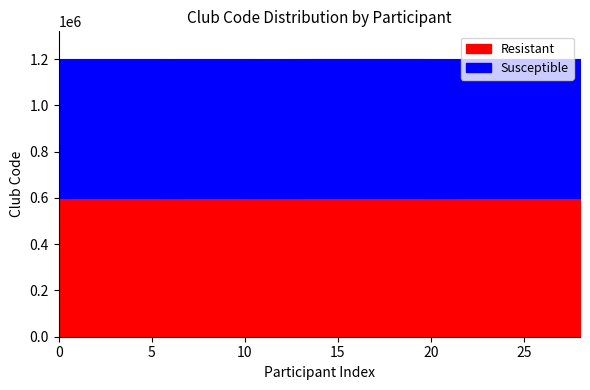

What is the difference between the second highest and second lowest values in the Susceptible series?

92